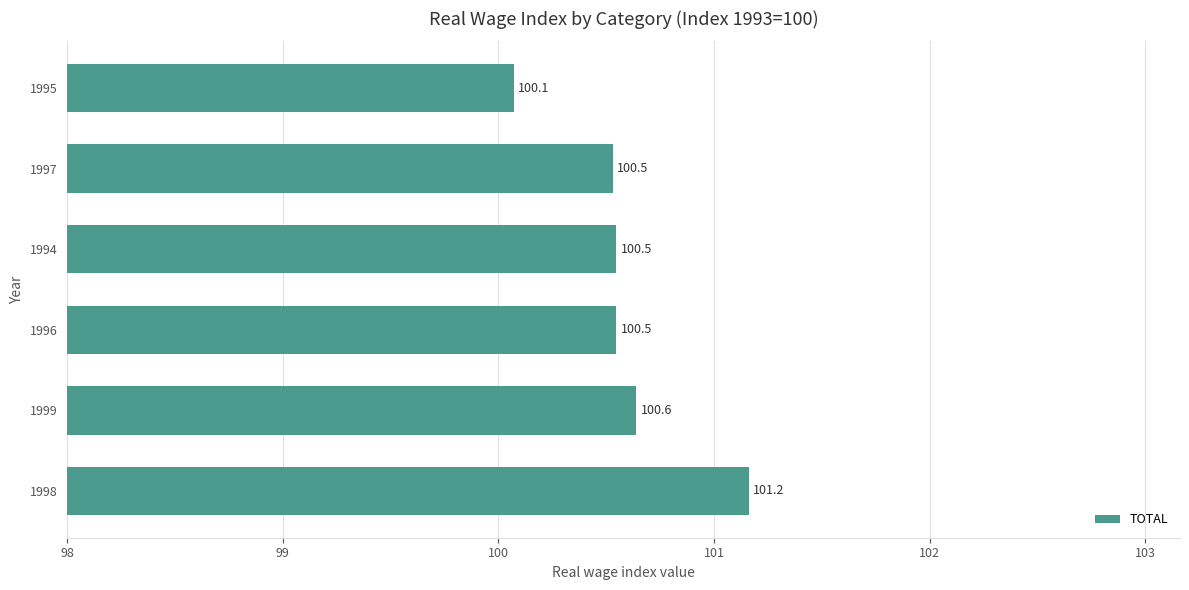

Which has a higher value, 1999 or 1995?

1999